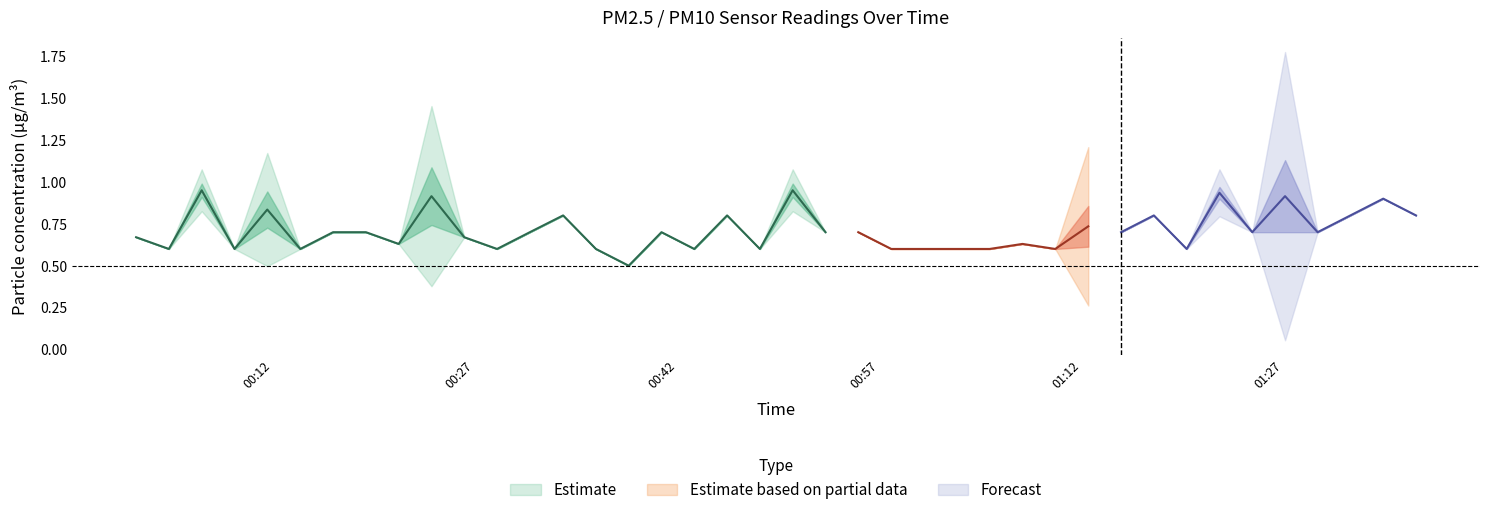

Where is the first local maximum for P2?

2